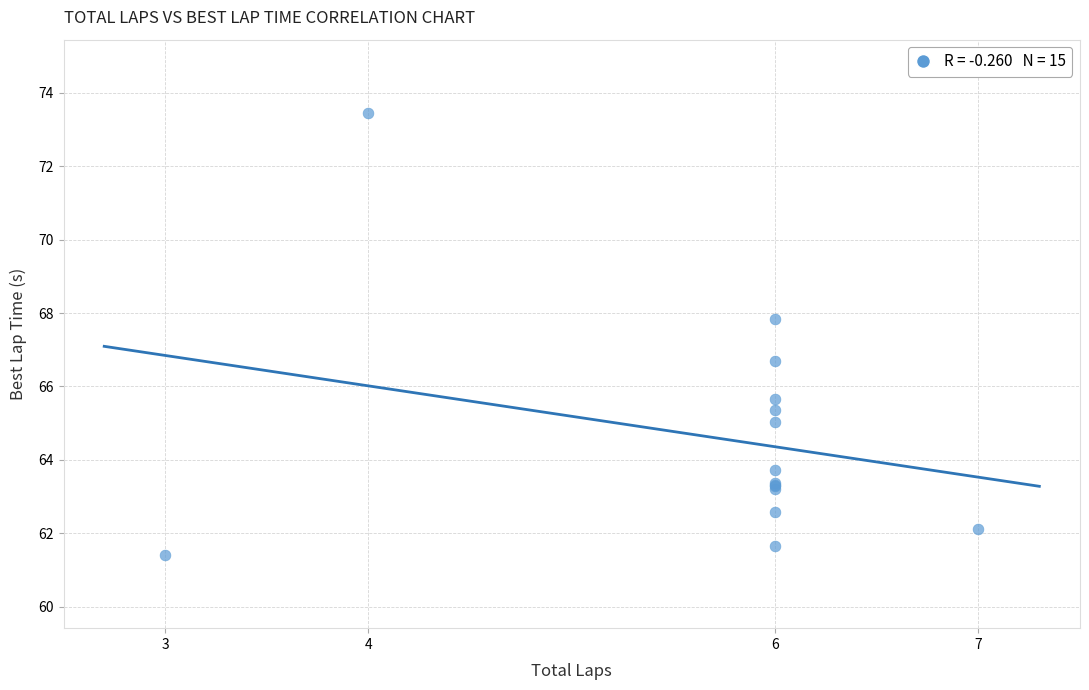

What Y value in the scatter plot is closest to 67?

66.7